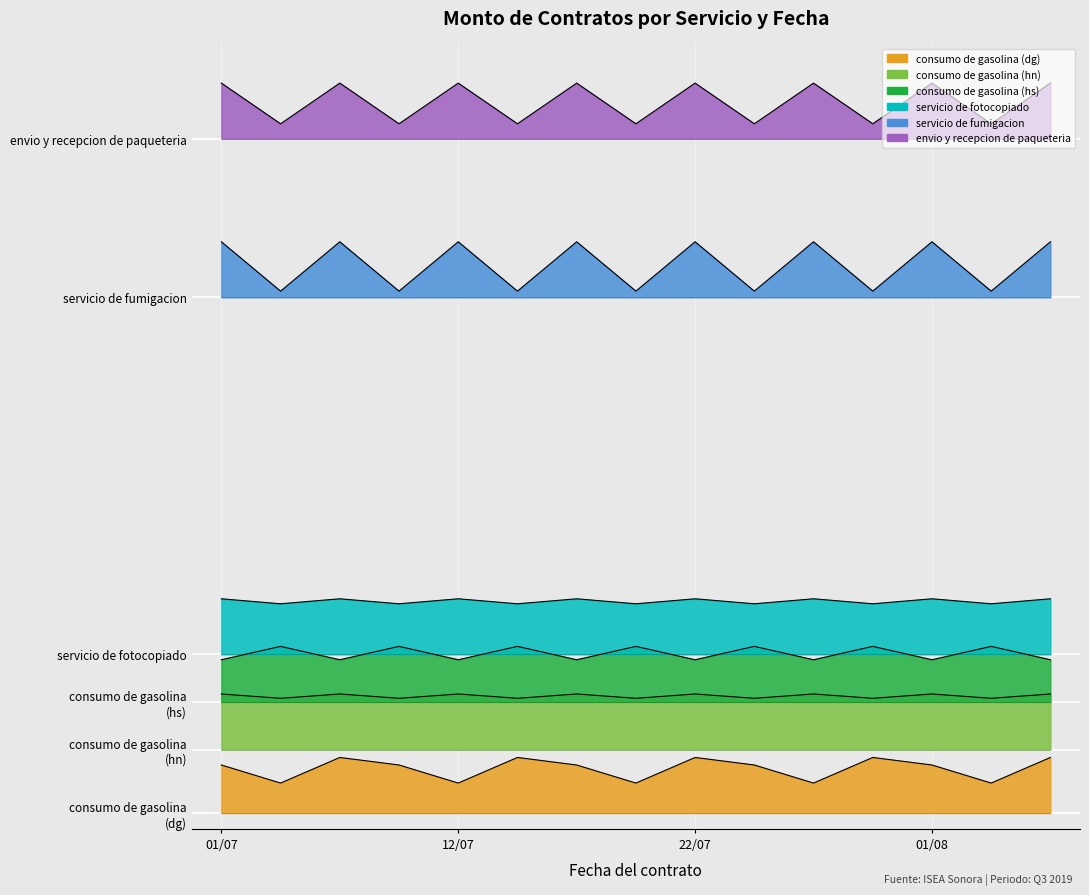

At which label does servicio de fotocopiado reach its peak?

01/07